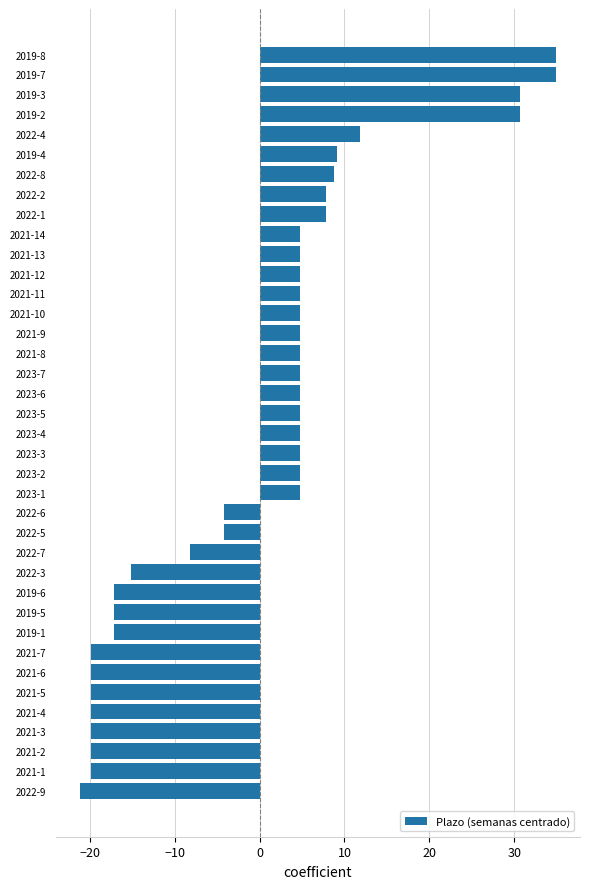

Does the chart contain any negative values?

Yes